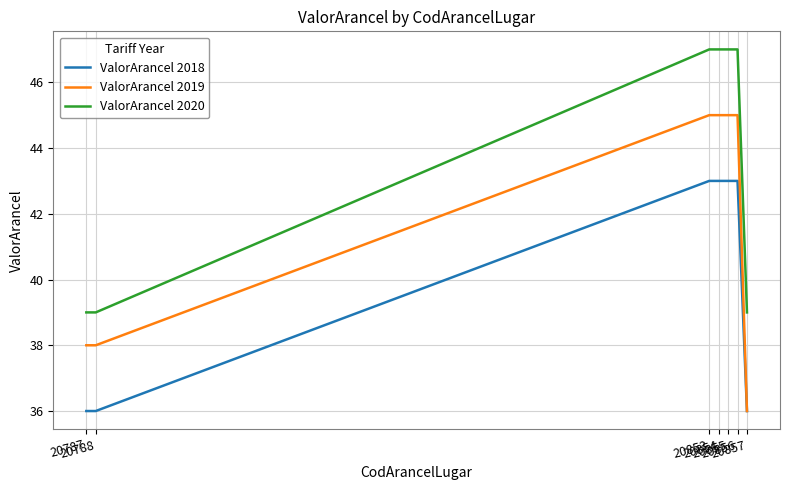

Which series has the largest total across all categories?

ValorArancel 2020